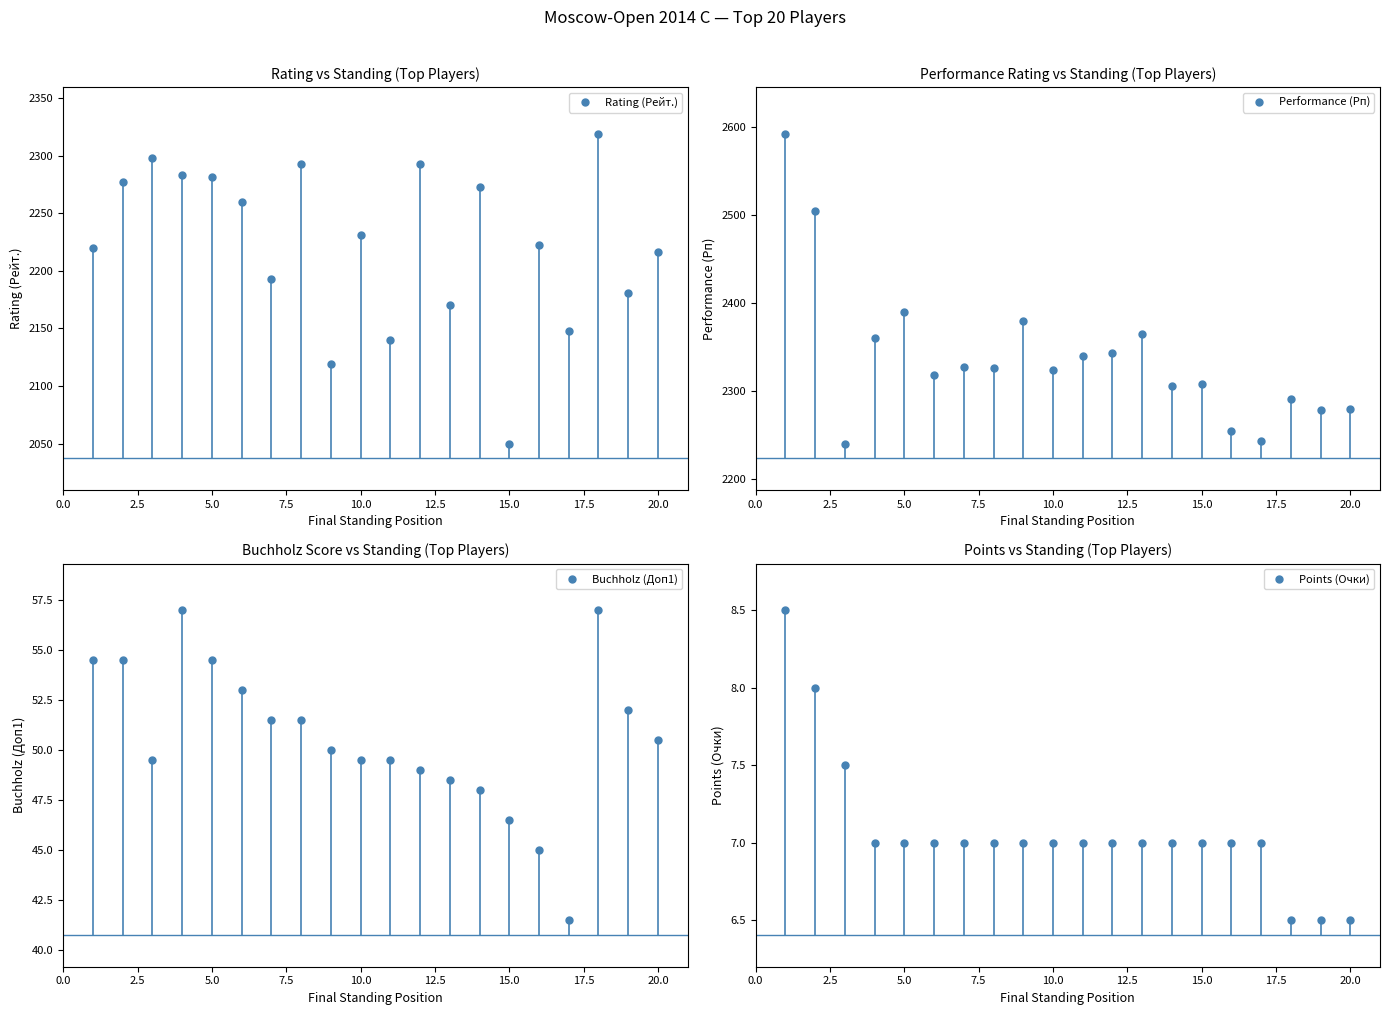

What is the difference between the second highest and minimum values in the Buchholz (Доп1) series?

15.5